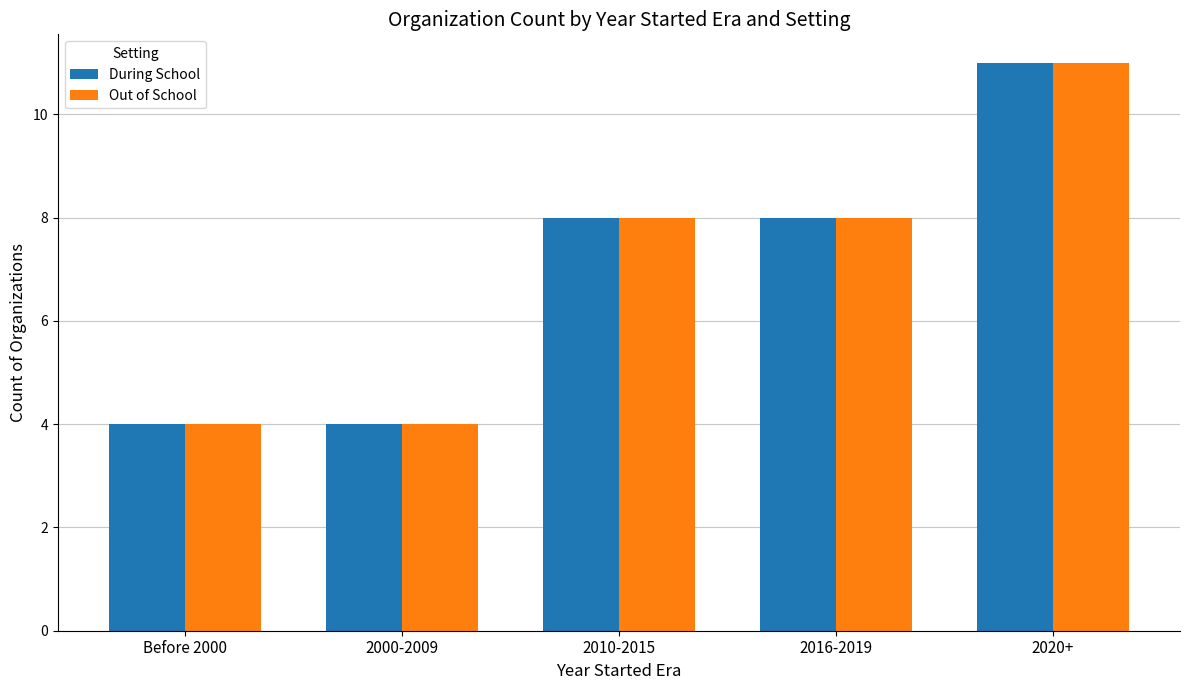

What is the total value across all series at Before 2000?

8